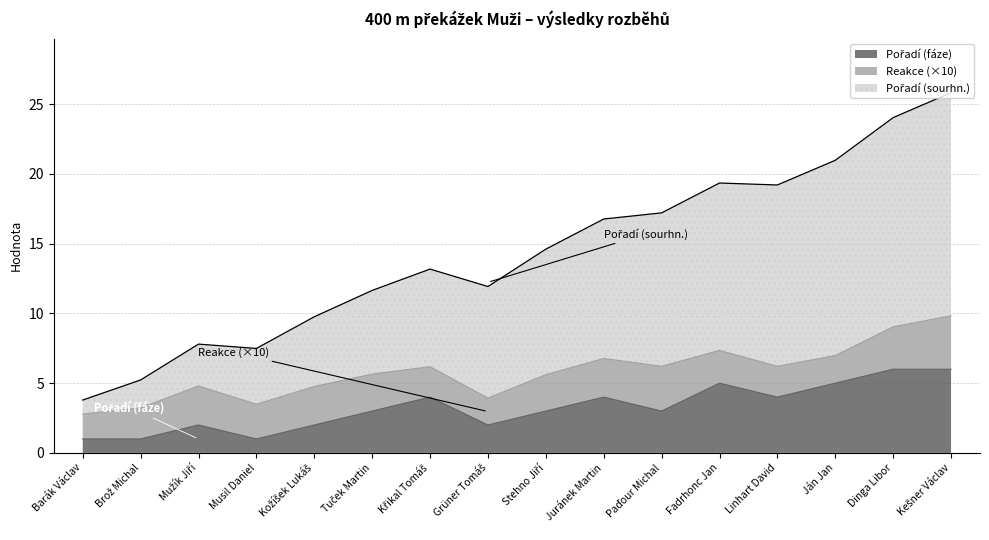

Rank the categories by Pořadí (sourhn.) value from highest to lowest.

Kešner Václav, Dinga Libor, Ján Jan, Fadrhonc Jan, Linhart David, Paďour Michal, Juránek Martin, Stehno Jiří, Křikal Tomáš, Grüner Tomáš, Tuček Martin, Kožíšek Lukáš, Mužík Jiří, Musil Daniel, Brož Michal, Barák Václav